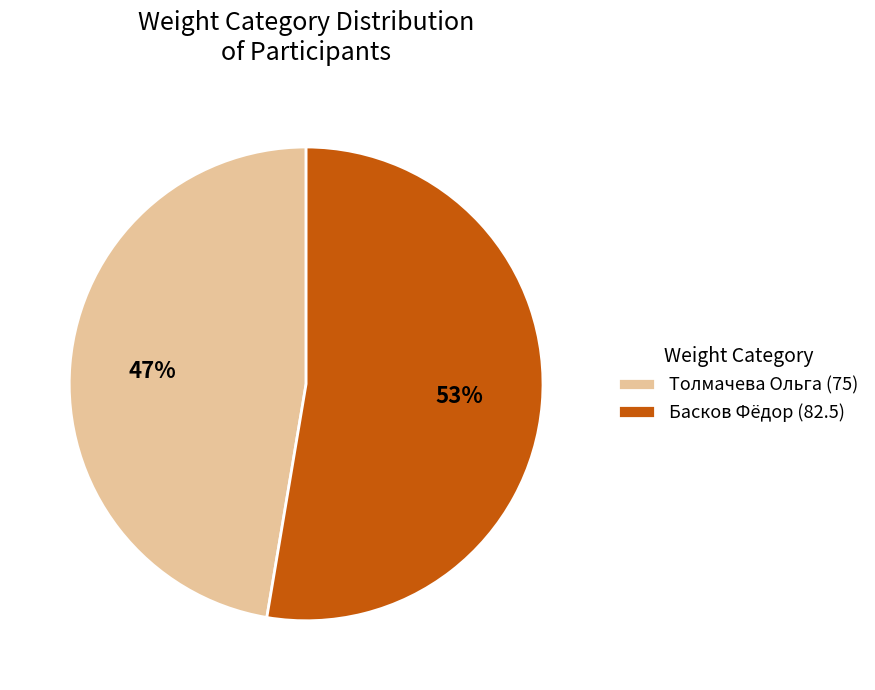

Approximately how many times larger is the value at Толмачева Ольга (75) compared to Басков Фёдор (82.5)?

0.9